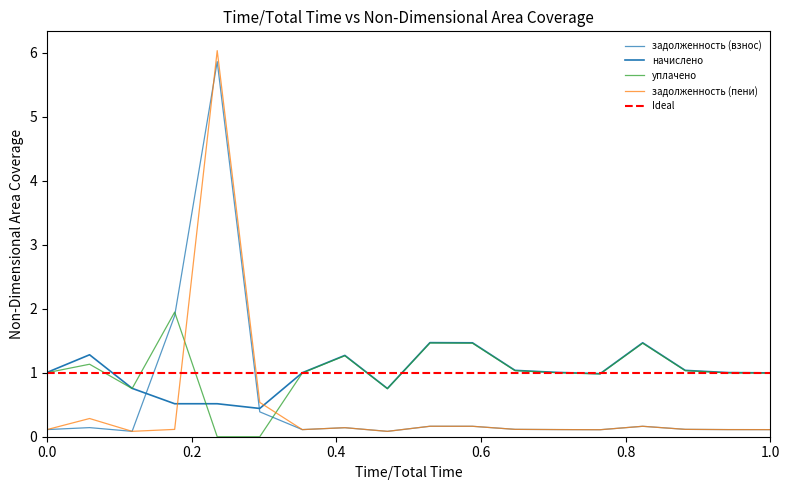

What is the sum of the уплачено values at 1 and 14?

2.0